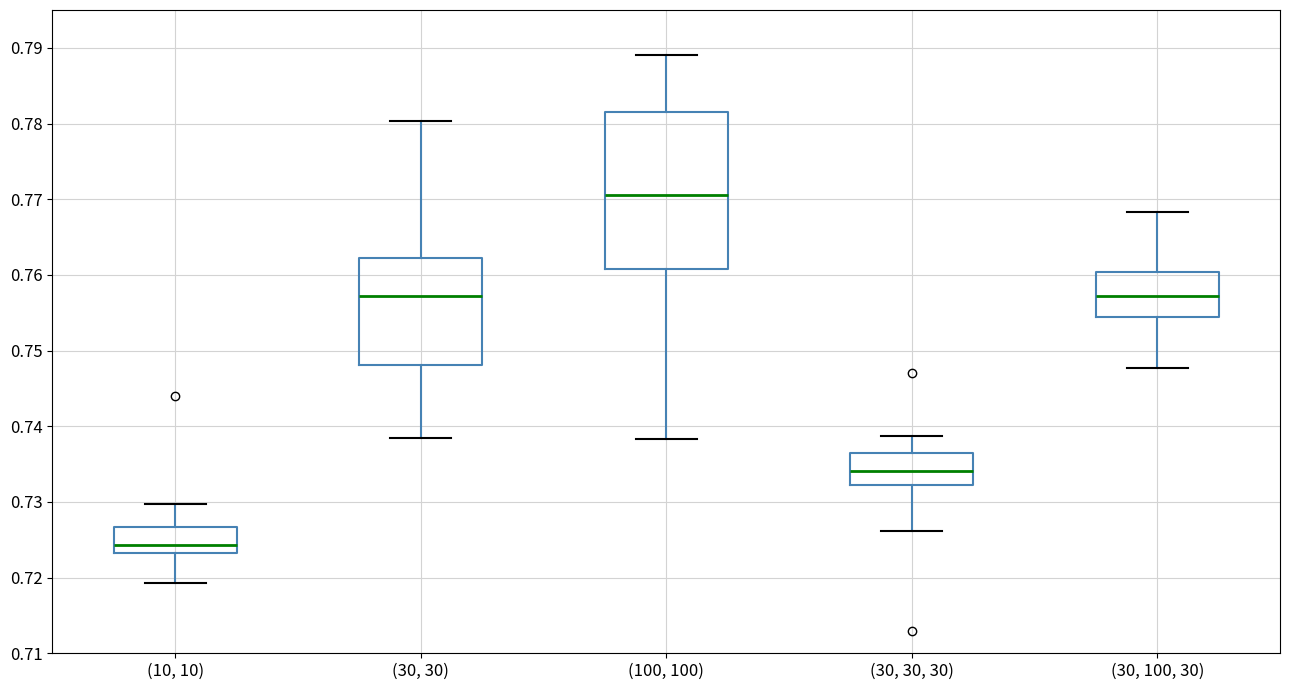

Reading left to right, read every box against the y-axis: the position of its median line, the range the box covers, and the ends of its whiskers. The values are not printed on the chart, so give them approximately, as read against the axis.

(10, 10): median 0.724, box 0.723 to 0.727, whiskers 0.719 to 0.730
(30, 30): median 0.757, box 0.748 to 0.762, whiskers 0.738 to 0.780
(100, 100): median 0.771, box 0.761 to 0.782, whiskers 0.738 to 0.789
(30, 30, 30): median 0.734, box 0.732 to 0.736, whiskers 0.726 to 0.739
(30, 100, 30): median 0.757, box 0.754 to 0.760, whiskers 0.748 to 0.768